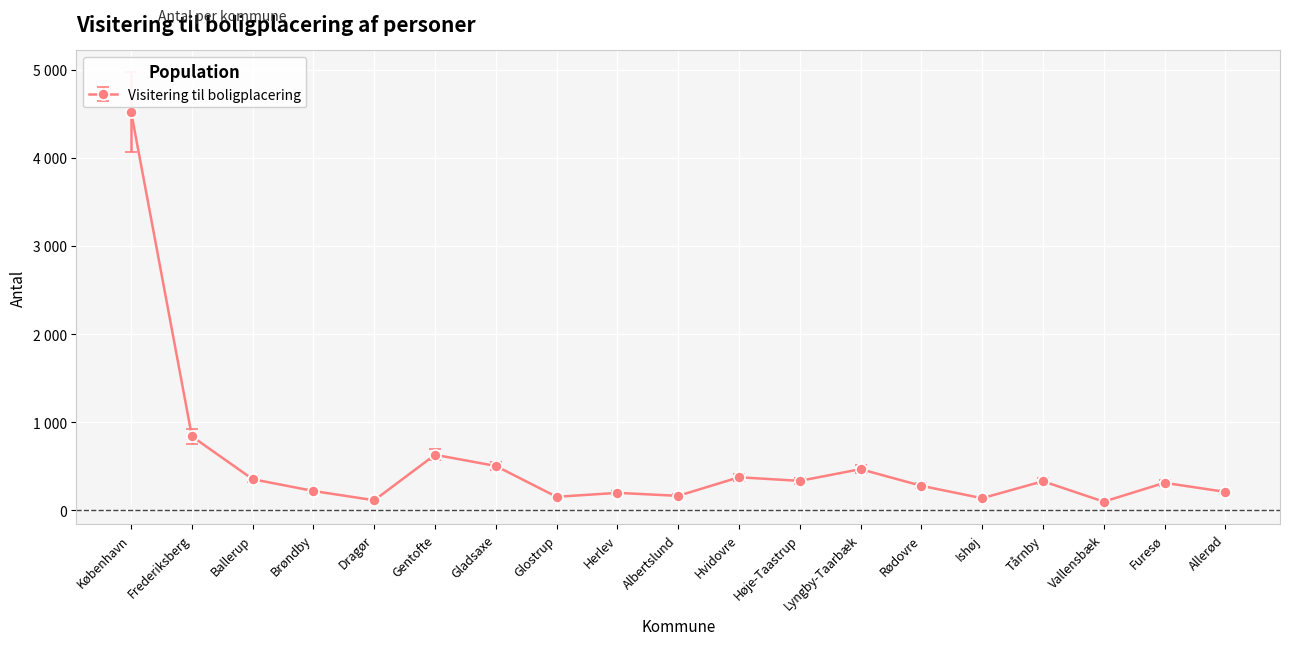

What is the difference between the maximum and minimum values?

4424